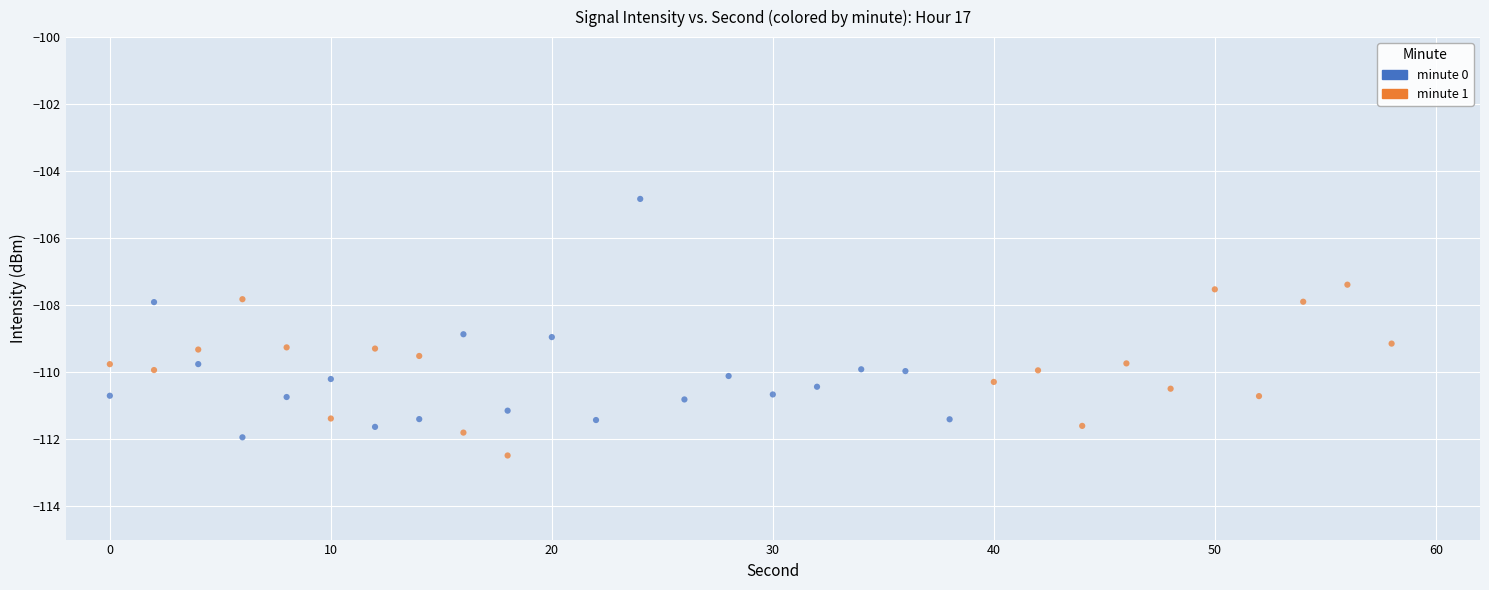

Which series has the widest spread of Y values?

minute 0